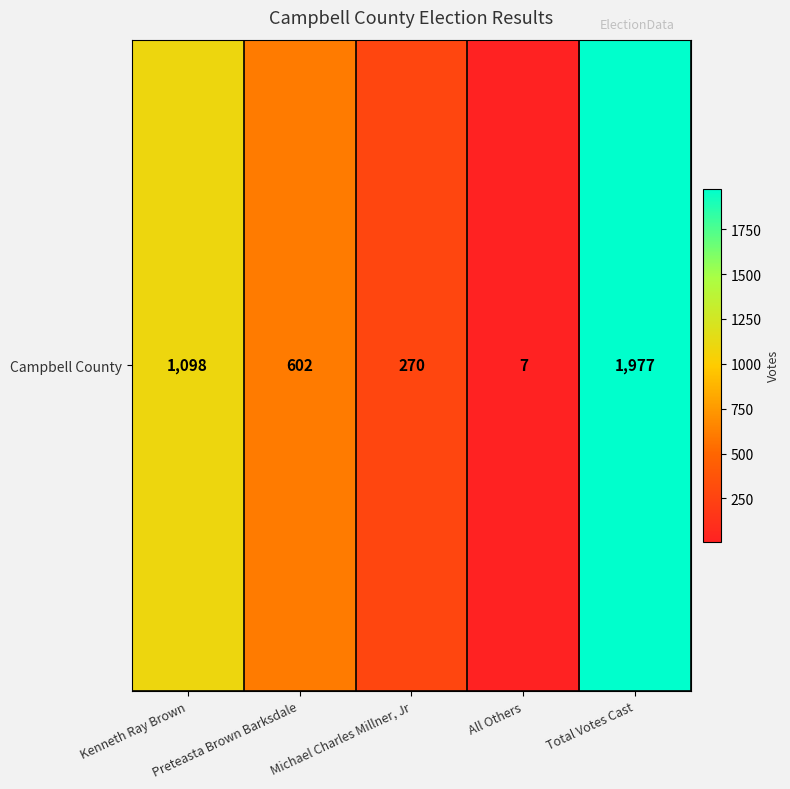

Reading left to right, list all the values displayed in this chart.

Kenneth Ray Brown=1098	Preteasta Brown Barksdale=602	Michael Charles Millner, Jr=270	All Others=7	Total Votes Cast=1977